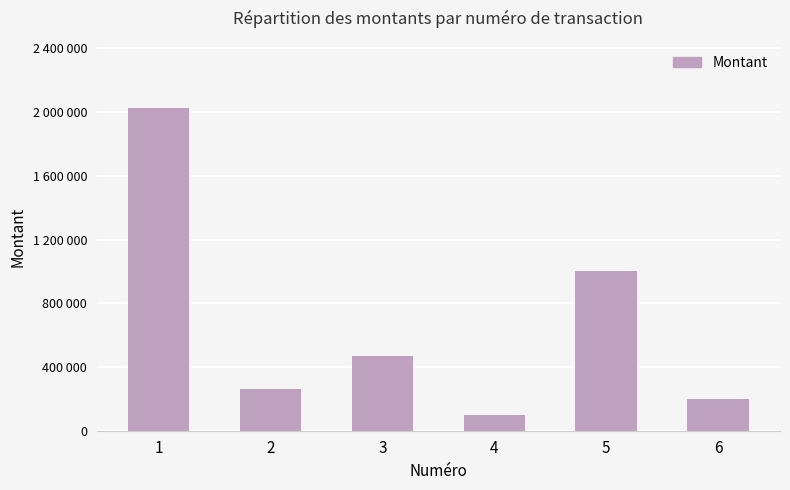

What is the sum of all values?

4050000